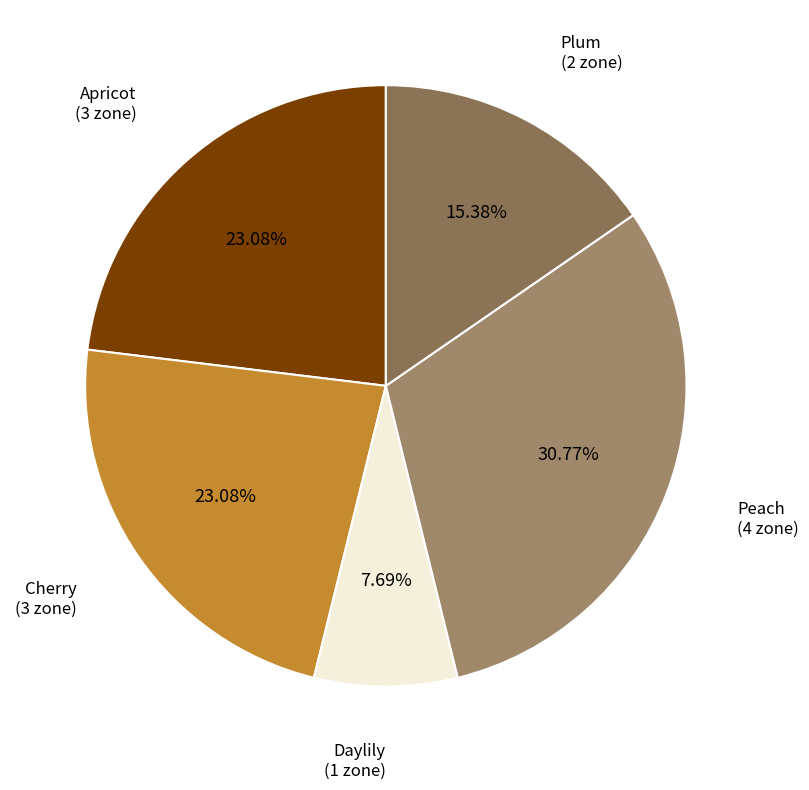

Is there a majority slice in this chart?

No